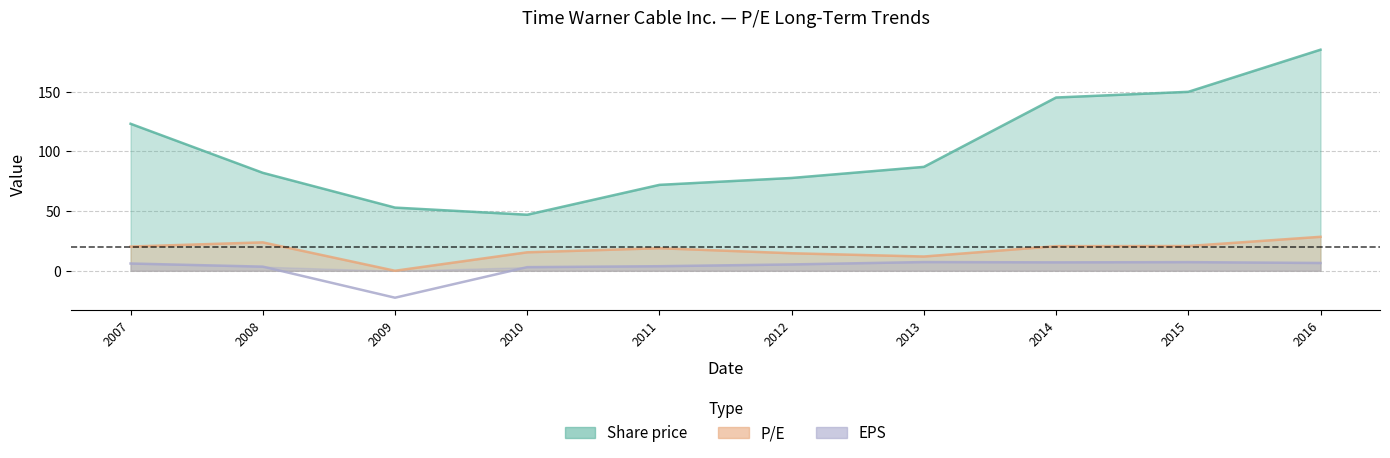

True or false: P/E and Share price intersect in this chart.

False